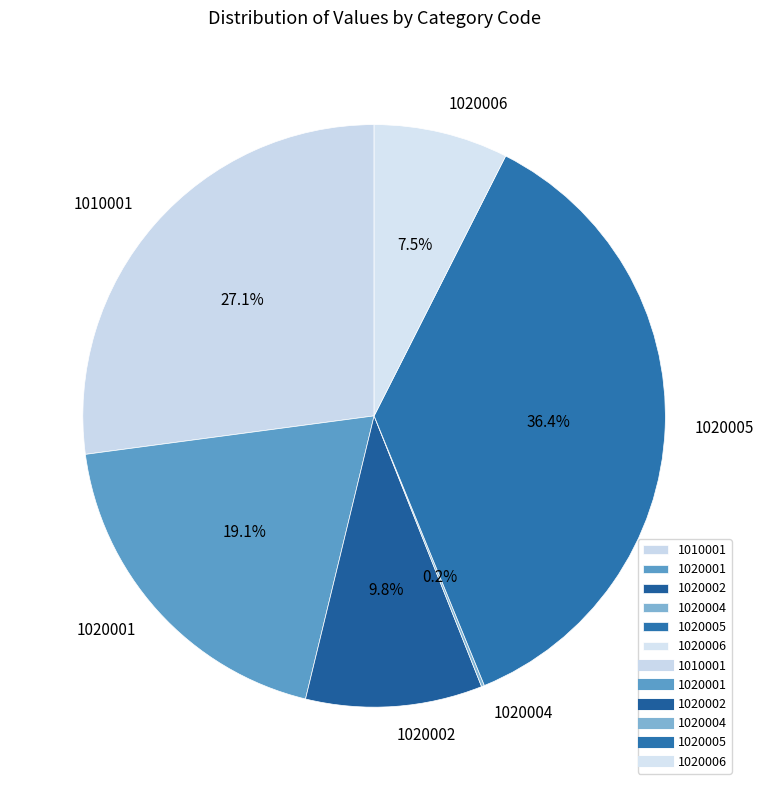

Do 1010001 and 1020005 together represent more than half of the pie?

Yes